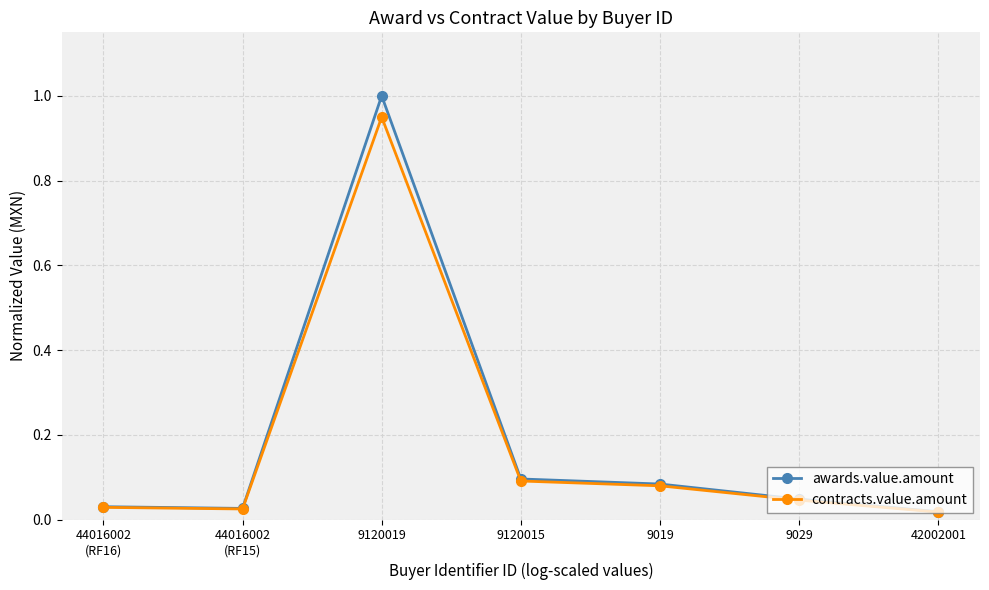

Which series changed the most between 44016002
(RF16) and 9029?

awards.value.amount